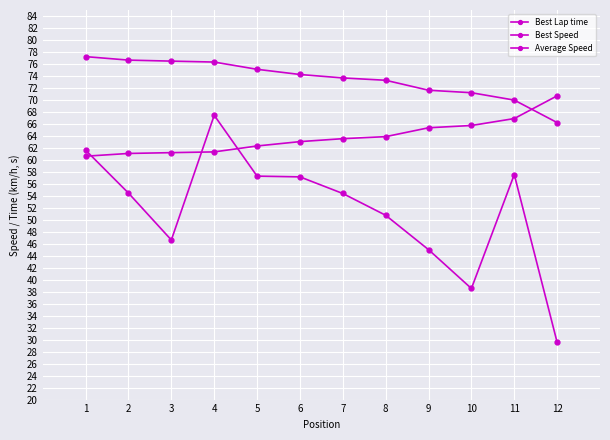

What is the approximate value of Best Lap time at 5?

62.3